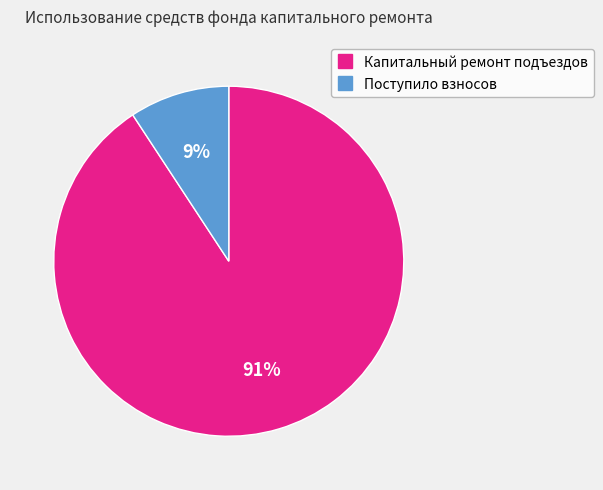

True or false: Поступило взносов accounts for 9% of the total.

True